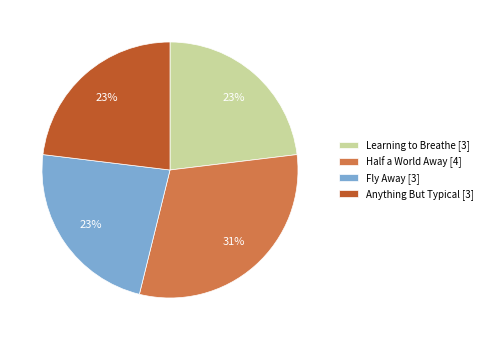

Does any single category account for the majority?

No